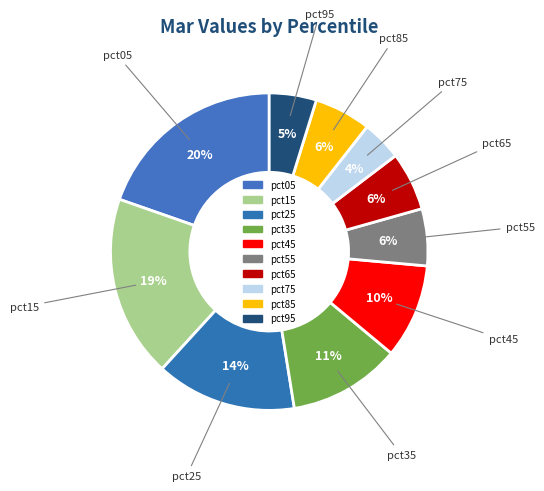

How many segments does this pie chart have?

10